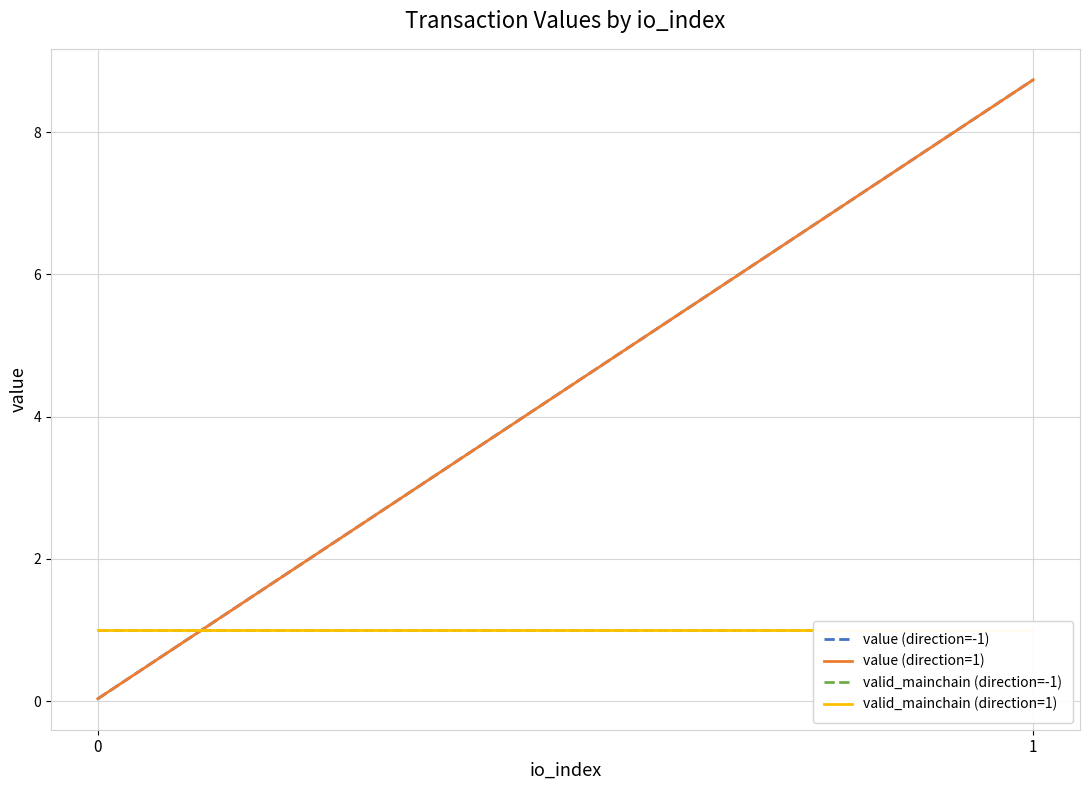

Rank the categories by value (direction=-1) value from highest to lowest.

1, 0